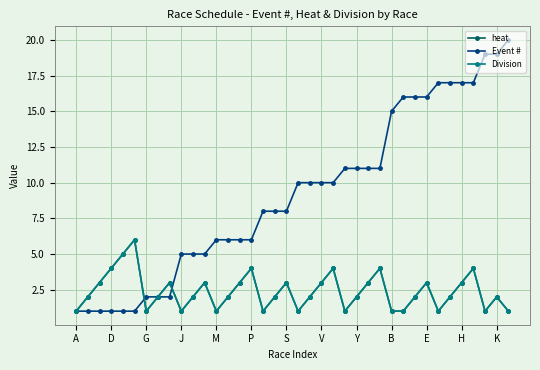

Is this an area chart (filled region under the line)?

No